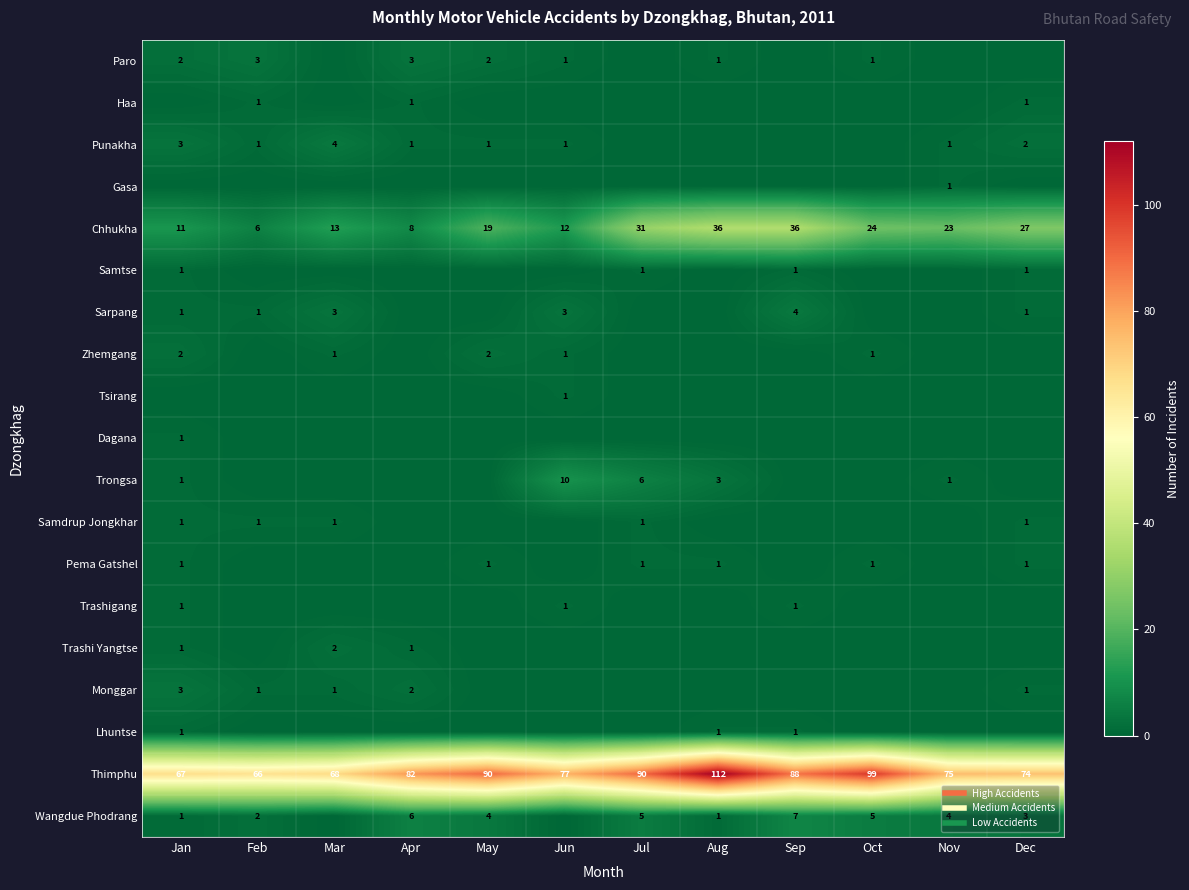

What is the total value across all series at Jan?

98